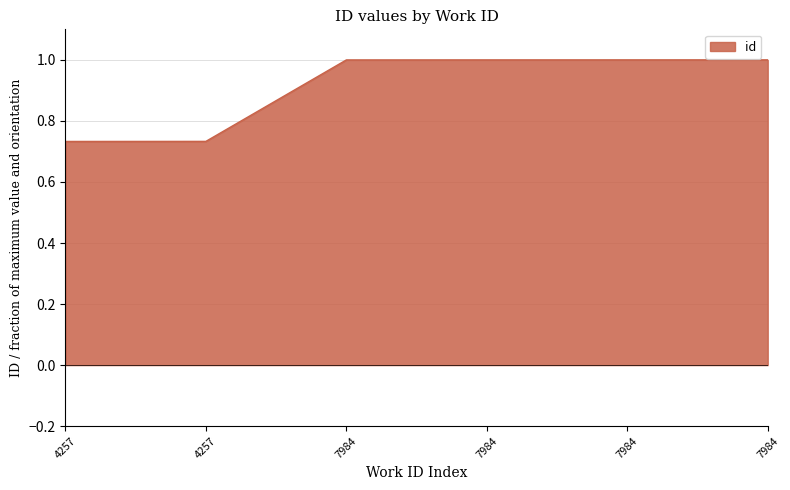

What is the value of the 5th point from the left?

1.0